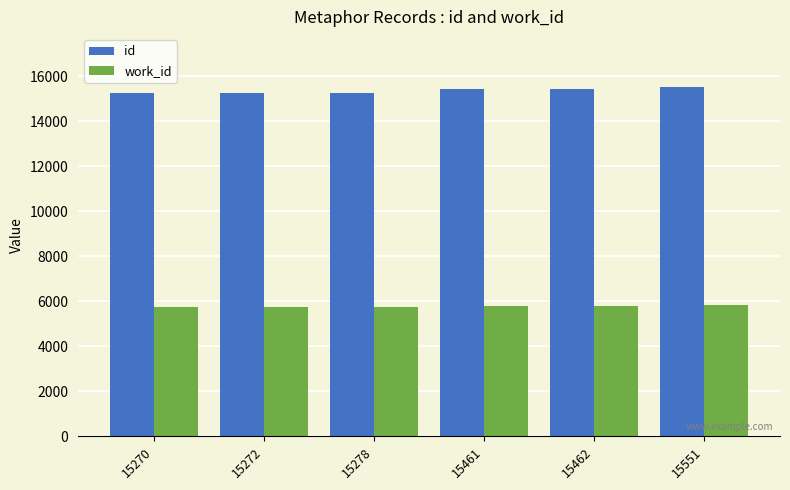

The id series shows 15462 at 15462. True or false?

True